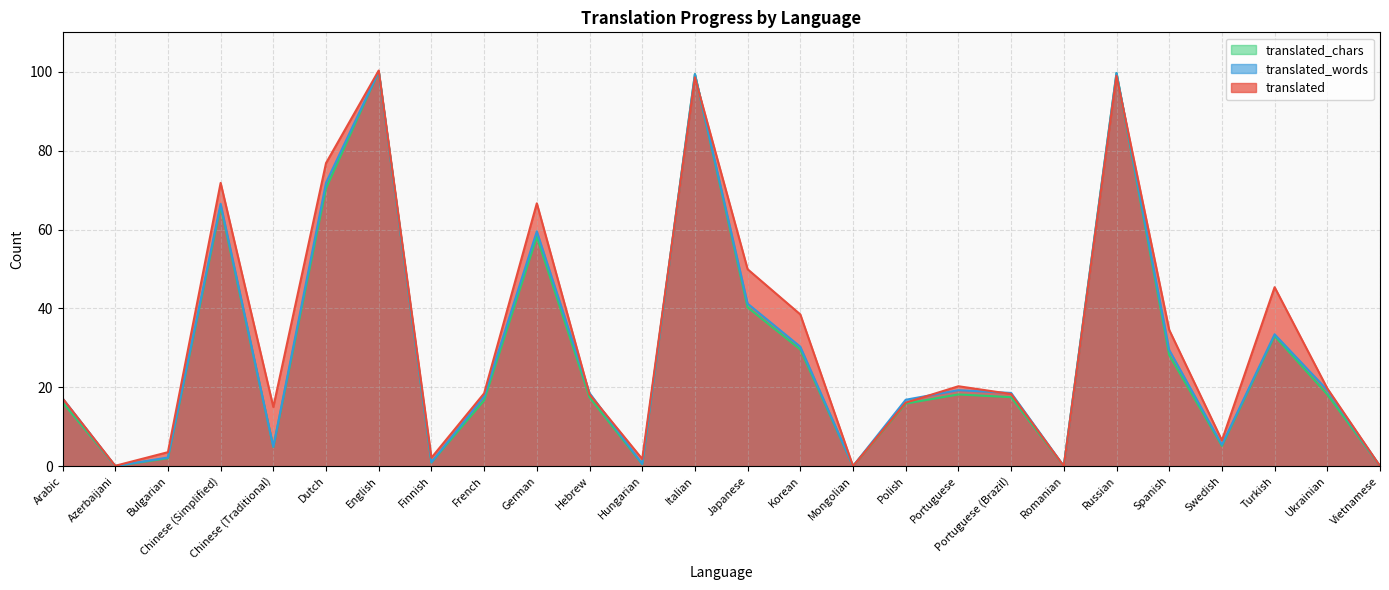

Where does the translated_chars series first go above 17?

Chinese (Simplified)